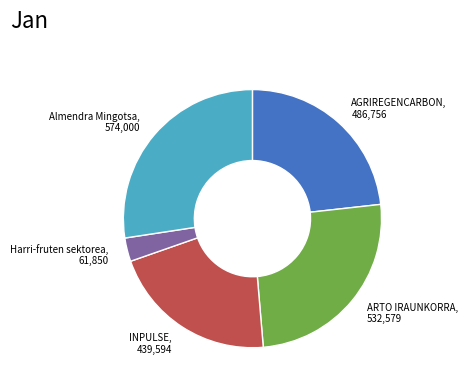

How many segments does this pie chart have?

5